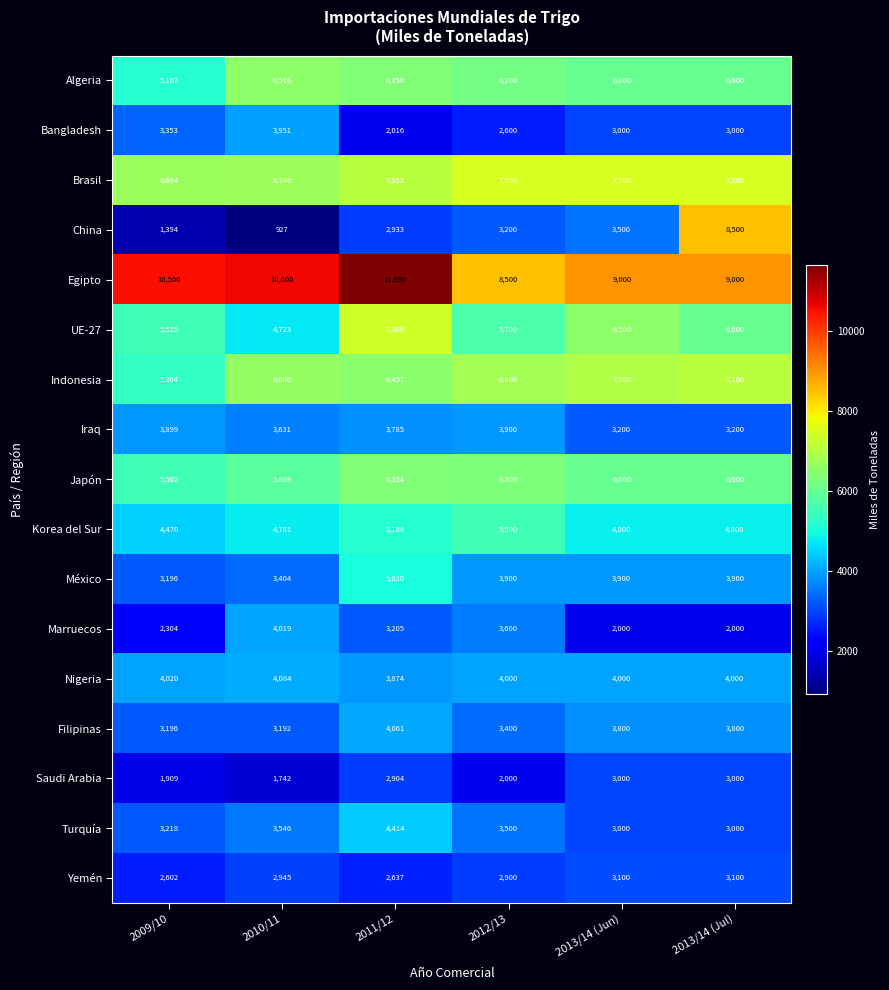

Is it true that Japón equals 6300 at 2012/13?

True